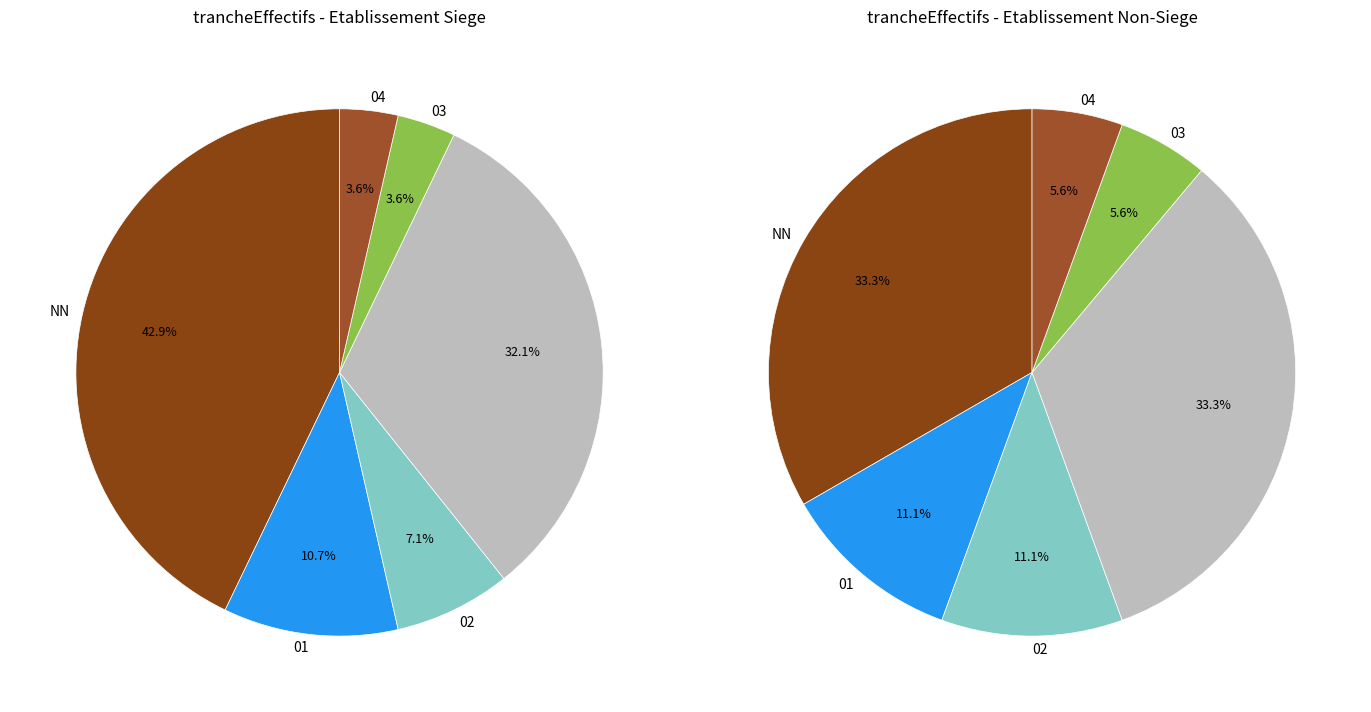

To the nearest percent, what is the combined percentage of 03 and NN?

43%